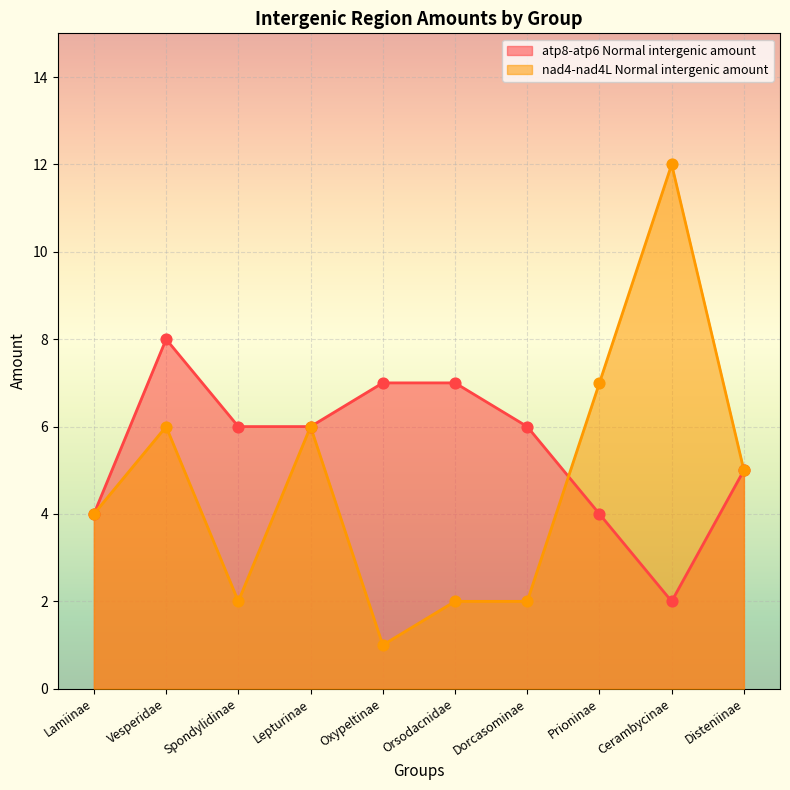

Is the value of nad4-nad4L Normal intergenic amount at Vesperidae greater than the value of atp8-atp6 Normal intergenic amount at Disteniinae?

Yes